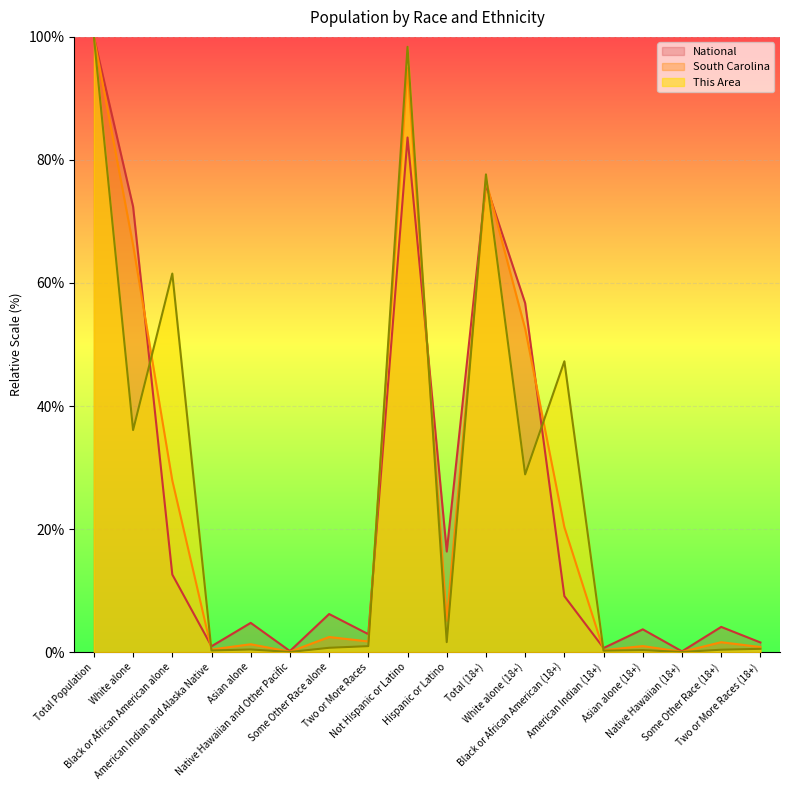

Which category has the lowest value in the This Area series?

Native Hawaiian and Other Pacific